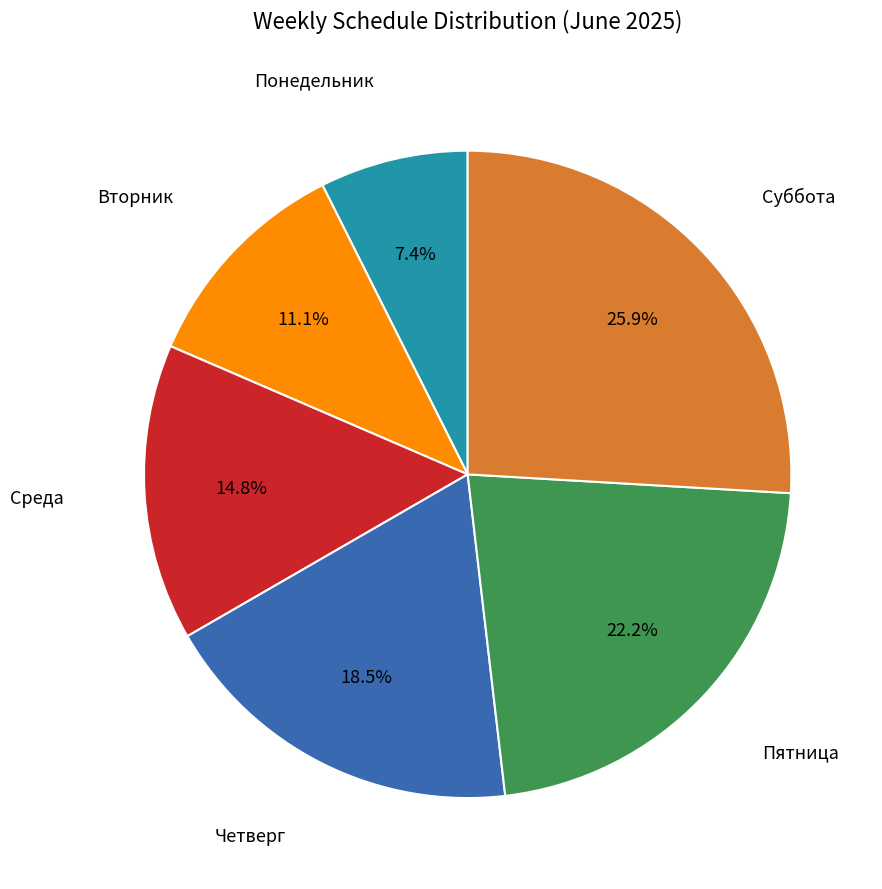

Does any single category account for the majority?

No